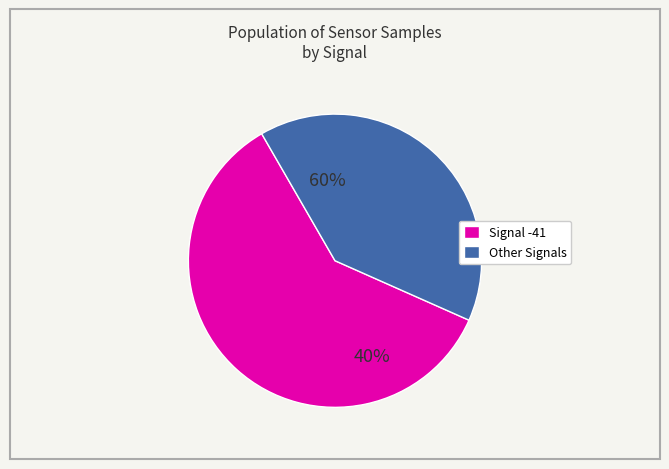

Which slice is the largest?

-41